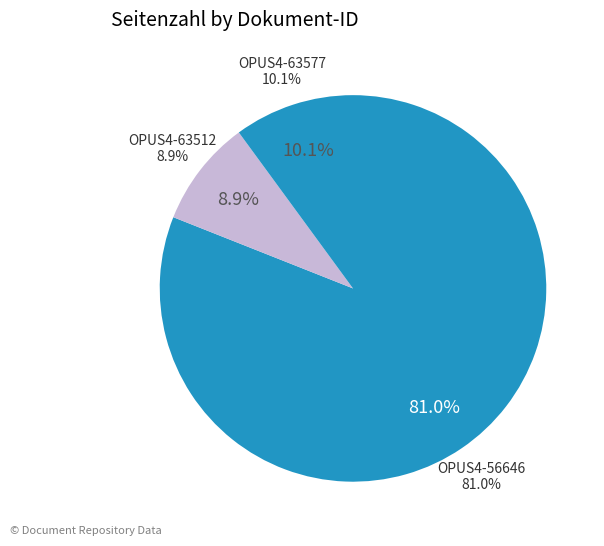

Which category has the biggest portion of the pie?

OPUS4-56646